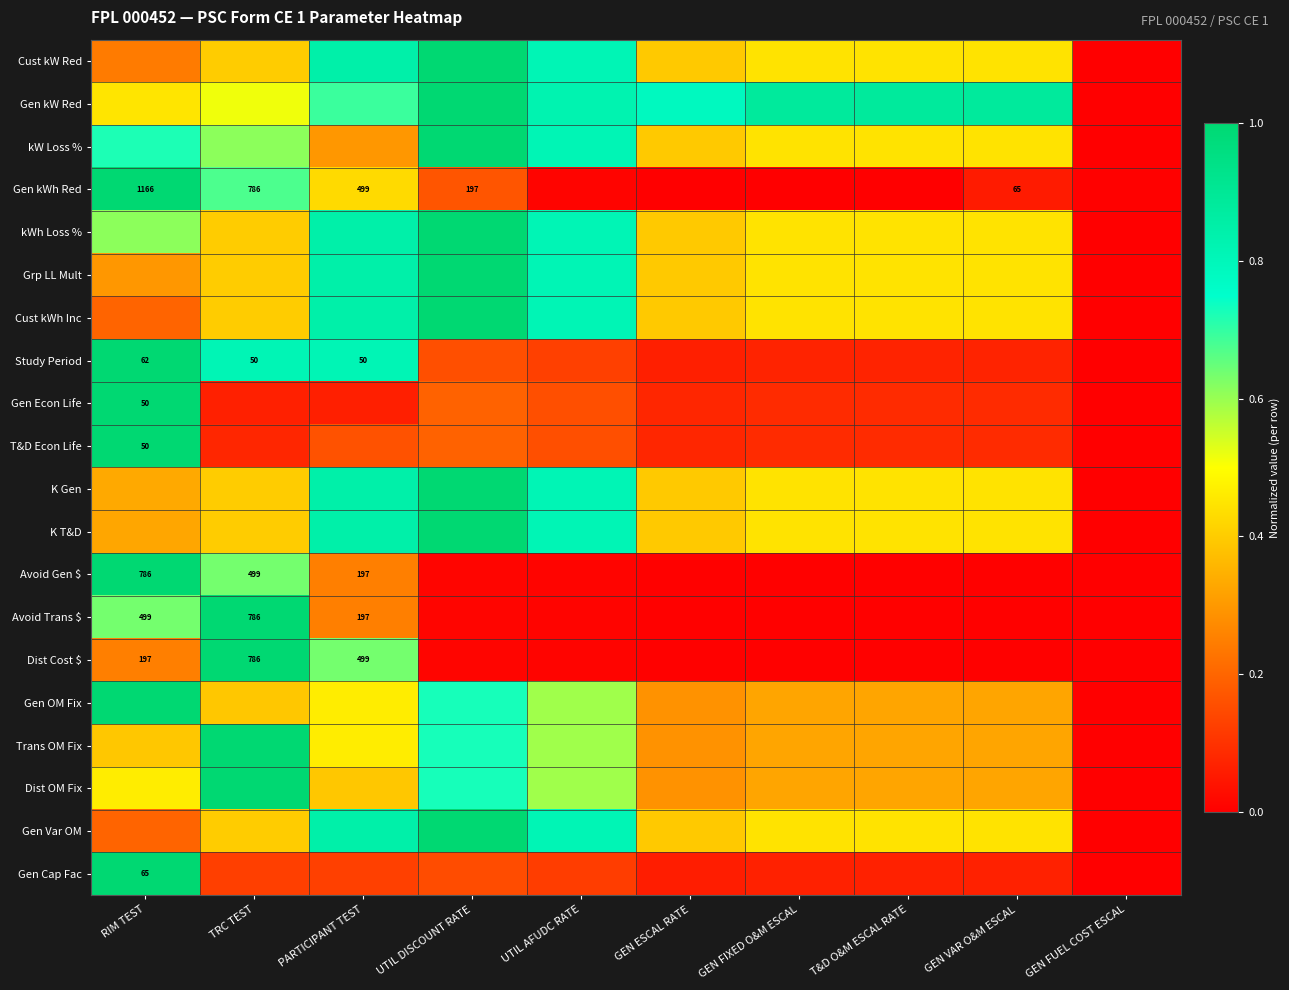

Which category has the highest value across all series?

UTIL DISCOUNT RATE